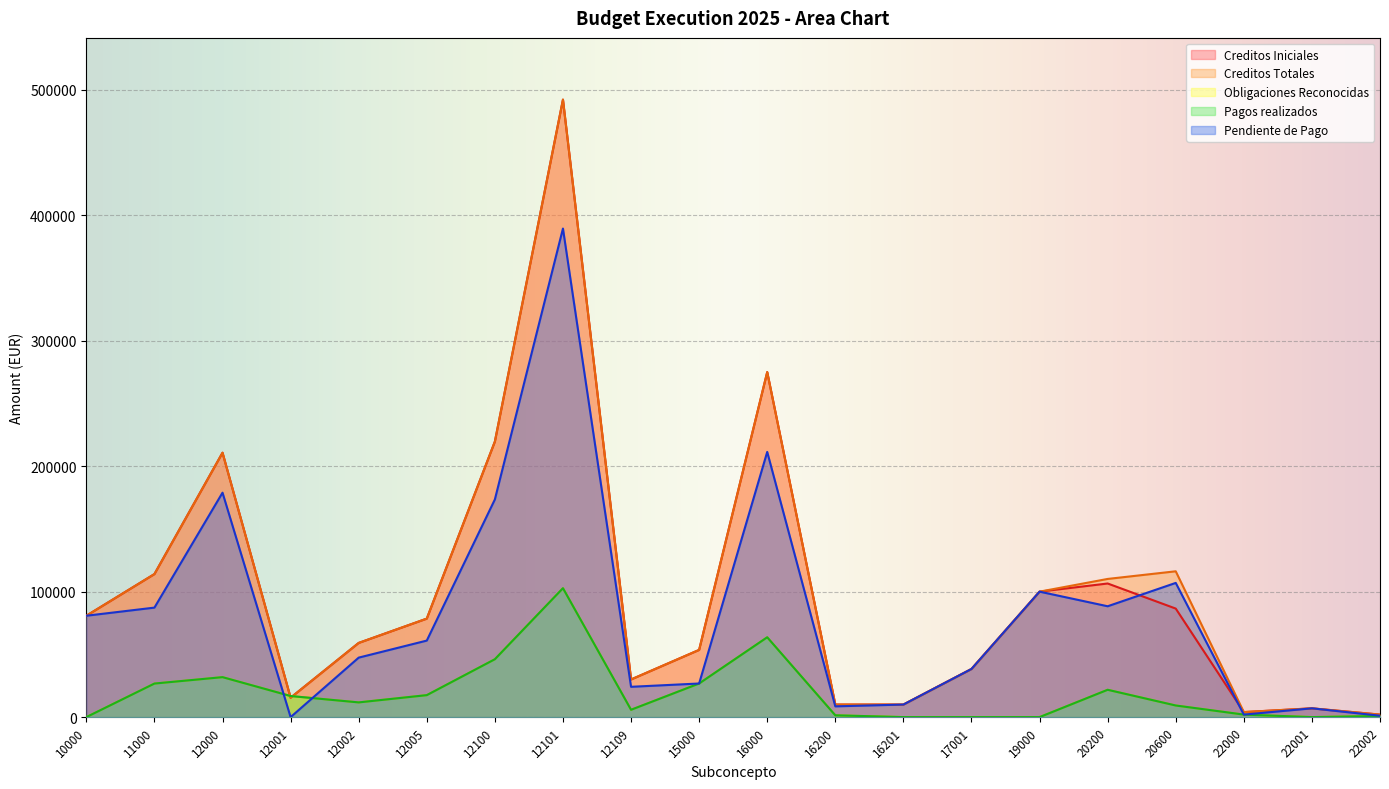

Which has a higher value, 12109 or 22000?

12109